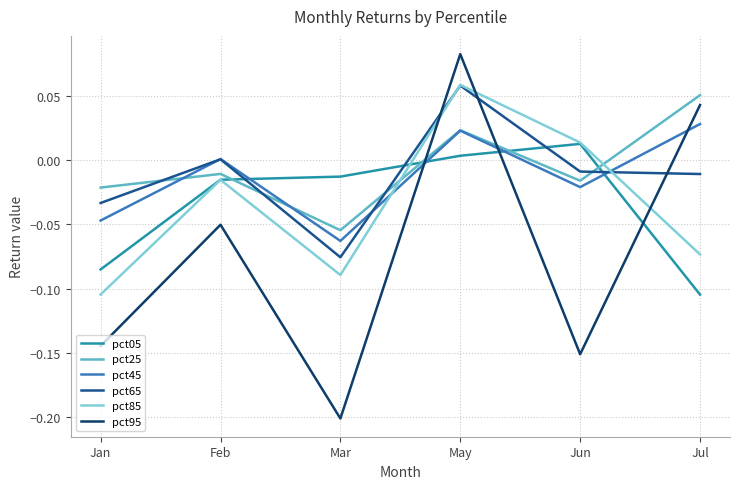

Is it true that pct45 equals -0.0 at Mar?

False